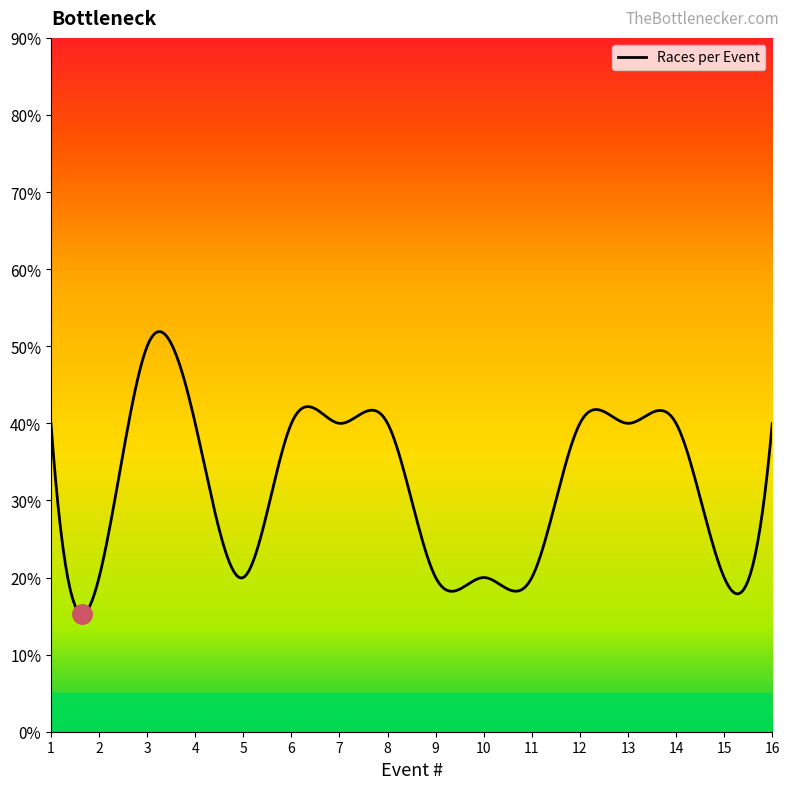

Between 3 and 1, which is larger?

3